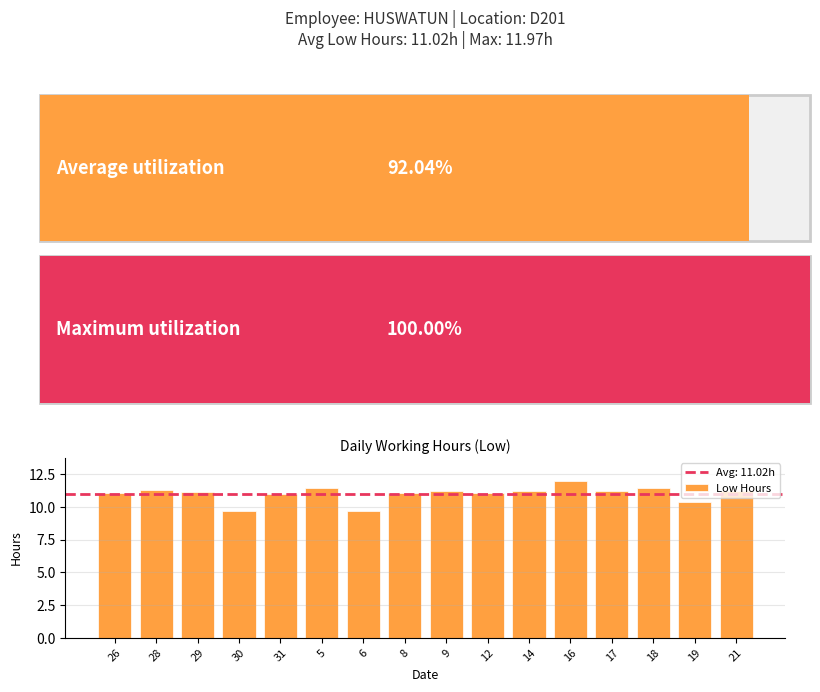

What is the greatest value displayed?

12.0